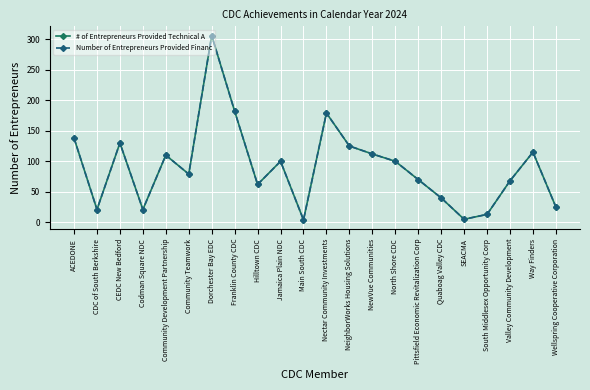

True or false: Number of Entrepreneurs Provided Financ and # of Entrepreneurs Provided Technical A intersect in this chart.

False